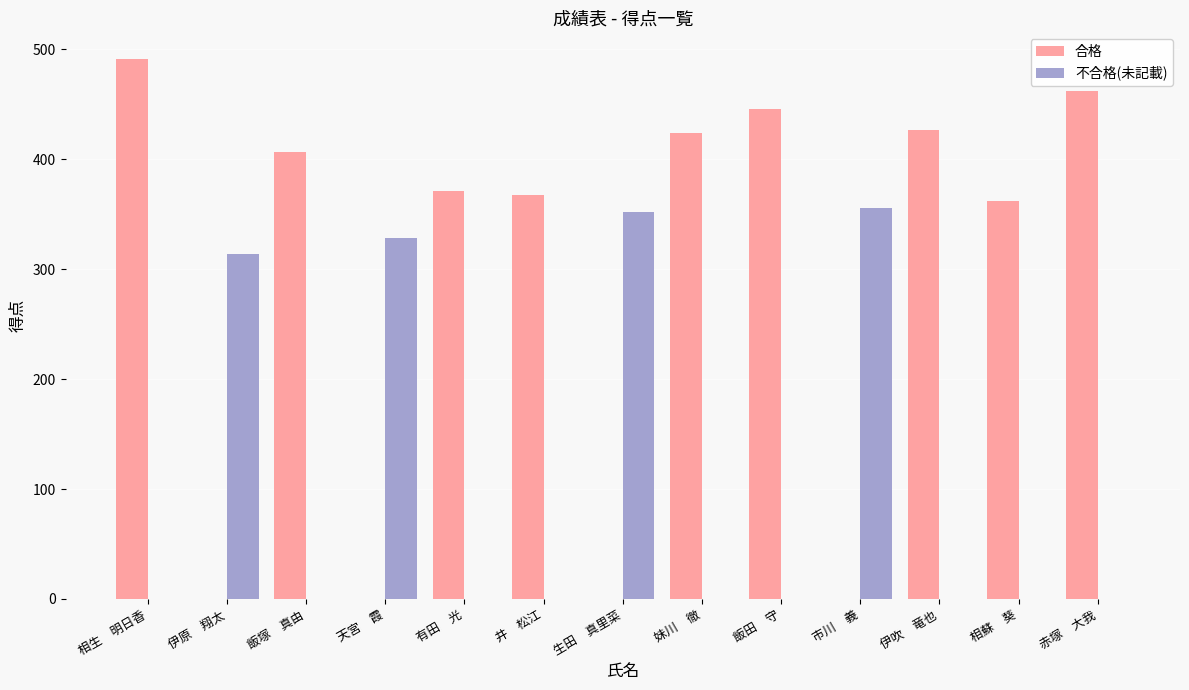

What is the highest value of the 合格 series?

491